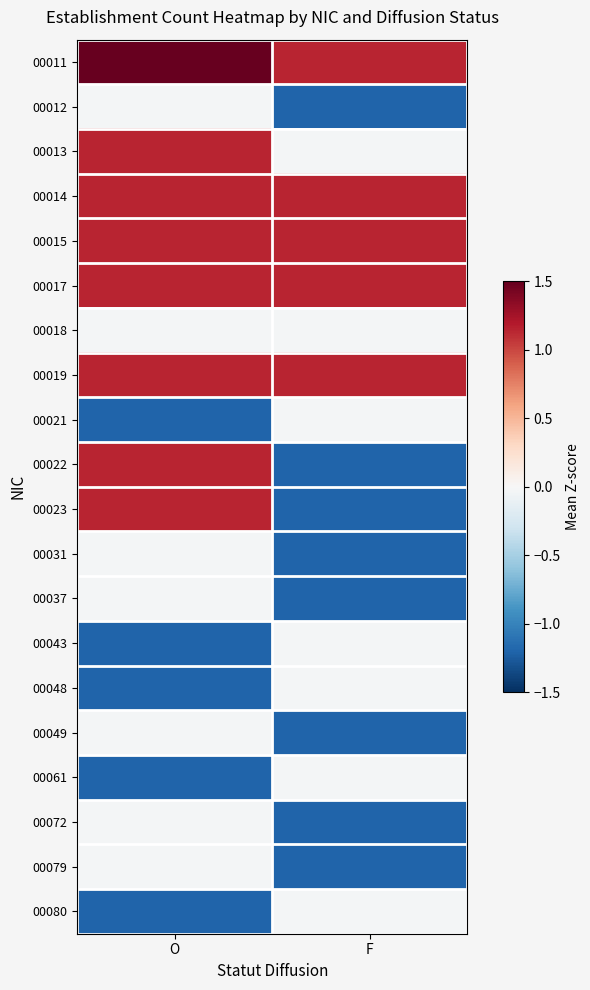

Reading left to right, list all the values displayed in this chart.

00011: O=2.3	F=1.1
00012: O=-0.0	F=-1.2
00013: O=1.1	F=-0.0
00014: O=1.1	F=1.1
00015: O=1.1	F=1.1
00017: O=1.1	F=1.1
00018: O=-0.0	F=-0.0
00019: O=1.1	F=1.1
00021: O=-1.2	F=-0.0
00022: O=1.1	F=-1.2
00023: O=1.1	F=-1.2
00031: O=-0.0	F=-1.2
00037: O=-0.0	F=-1.2
00043: O=-1.2	F=-0.0
00048: O=-1.2	F=-0.0
00049: O=-0.0	F=-1.2
00061: O=-1.2	F=-0.0
00072: O=-0.0	F=-1.2
00079: O=-0.0	F=-1.2
00080: O=-1.2	F=-0.0